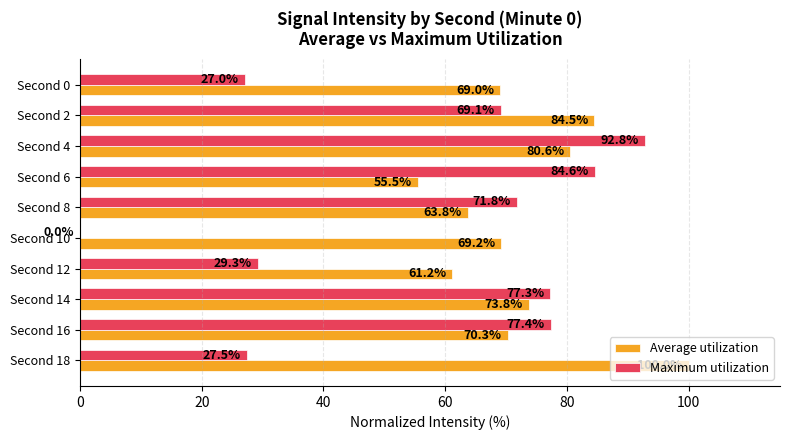

Between Second 0 and Second 18, which series saw the biggest shift?

Average utilization